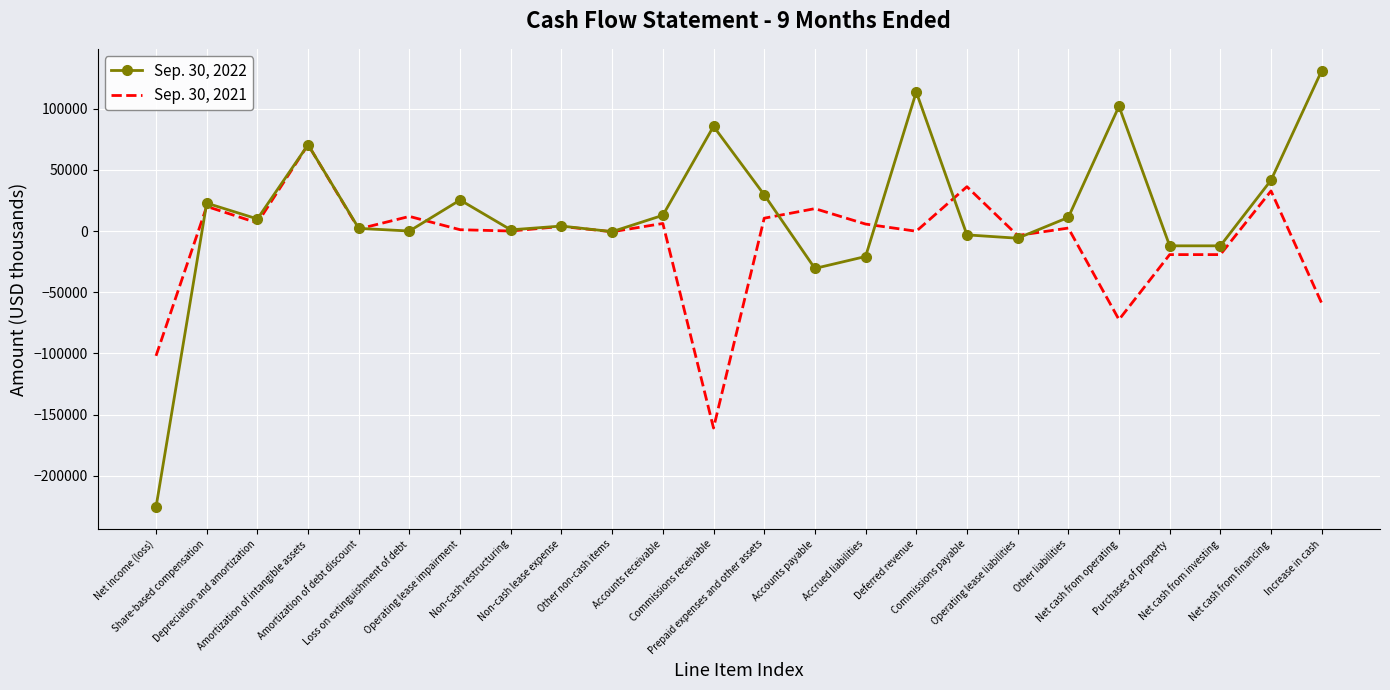

How many values in the Sep. 30, 2022 series are below 9881?

12